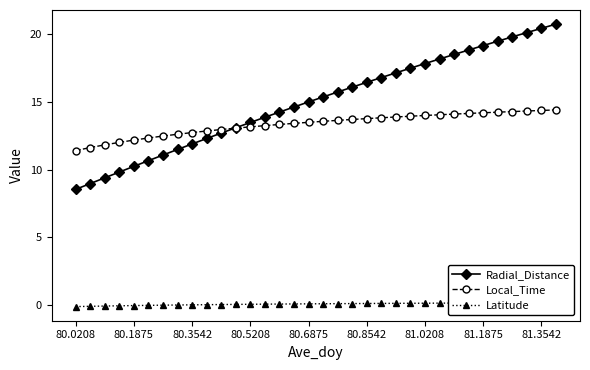

The value of Local_Time at 81.1875 is 9.0. True or false?

False